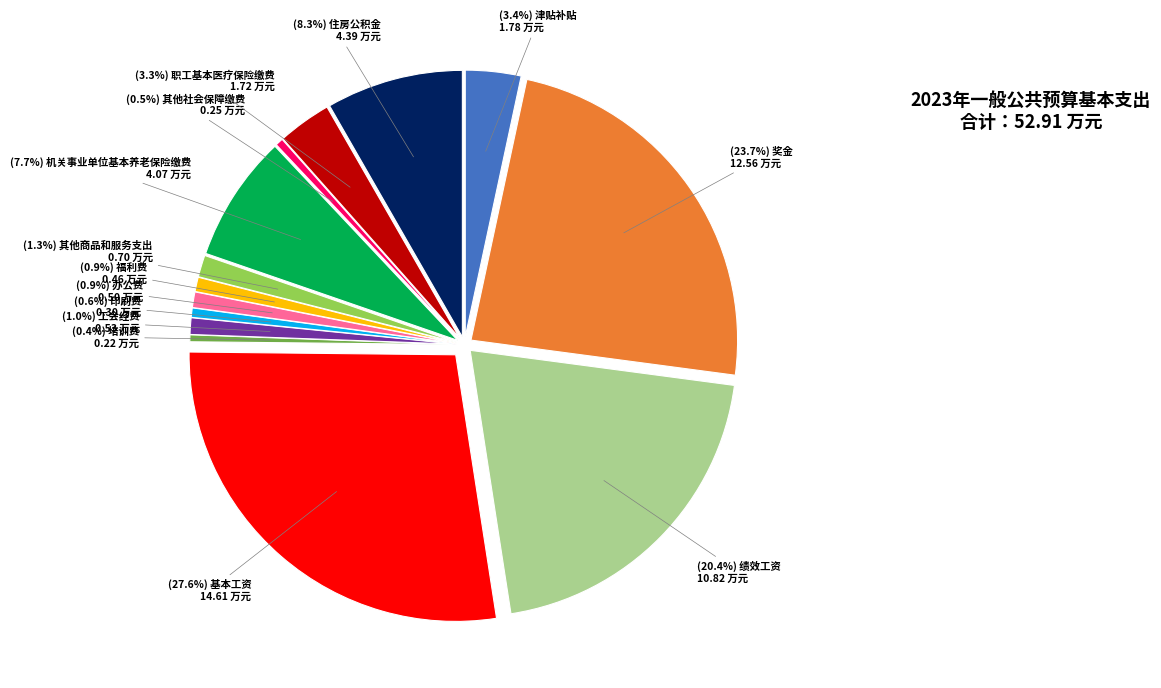

Is there a majority slice in this chart?

No